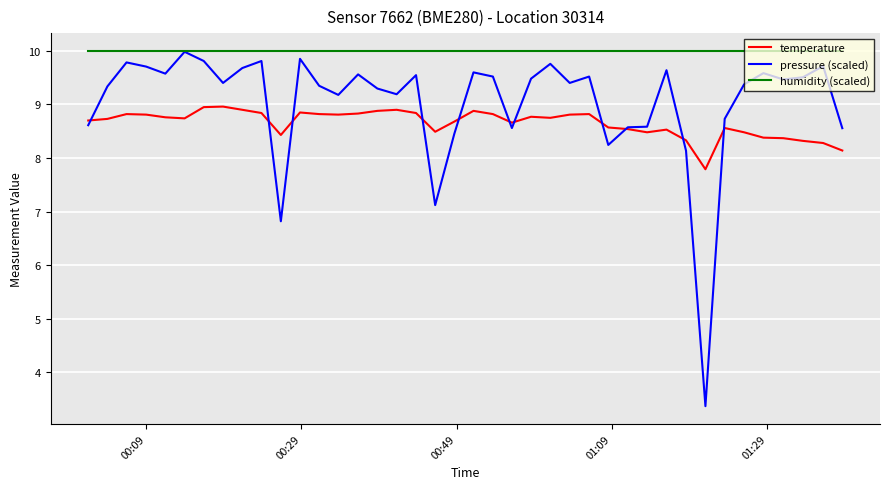

What is the average value of the temperature series?

8.7